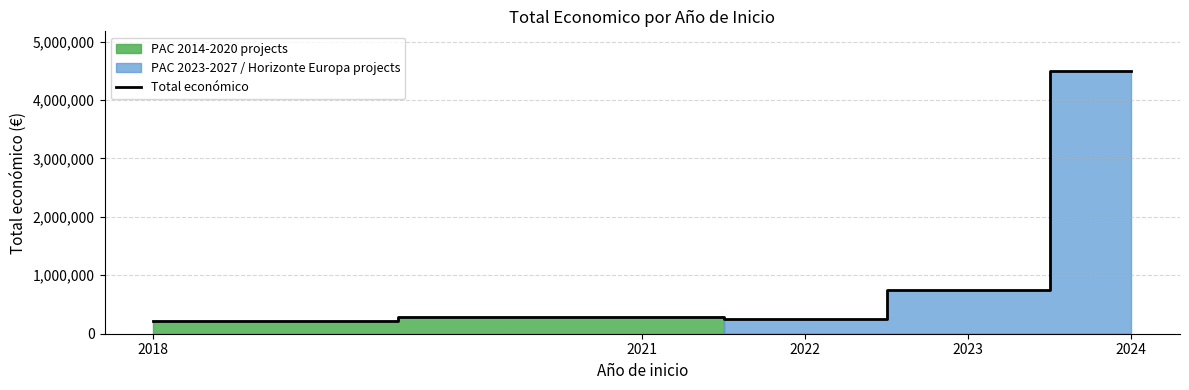

Reading right to left, list all the values displayed in this chart.

2024=4499800	2023=751272	2022=251662	2021=278602	2018=224905